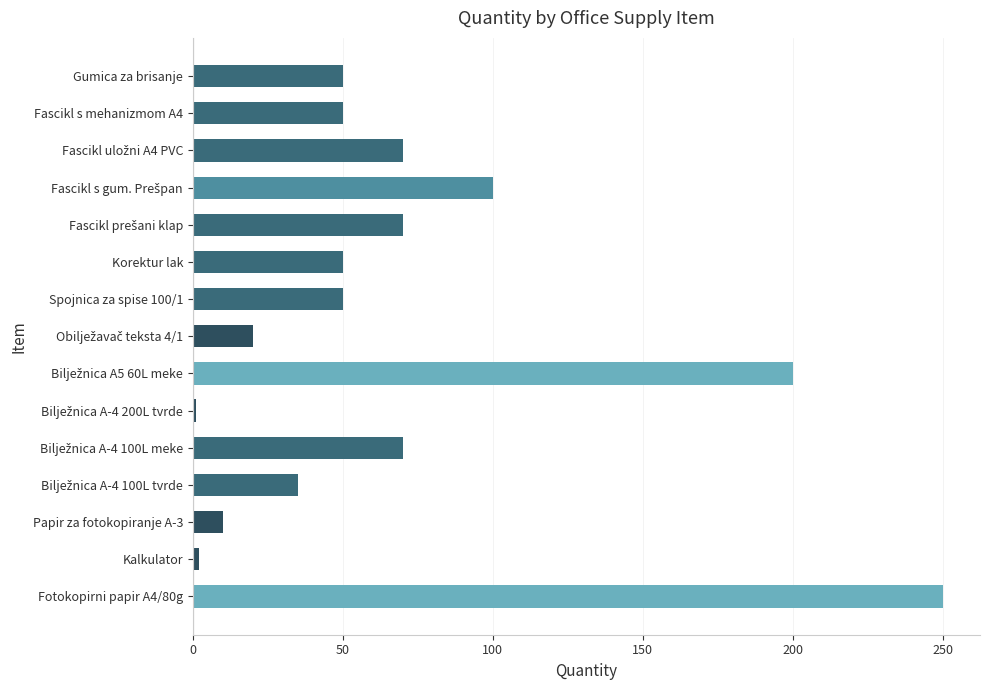

What is the change in value from Papir za fotokopiranje A-3 to Spojnica za spise 100/1?

+40